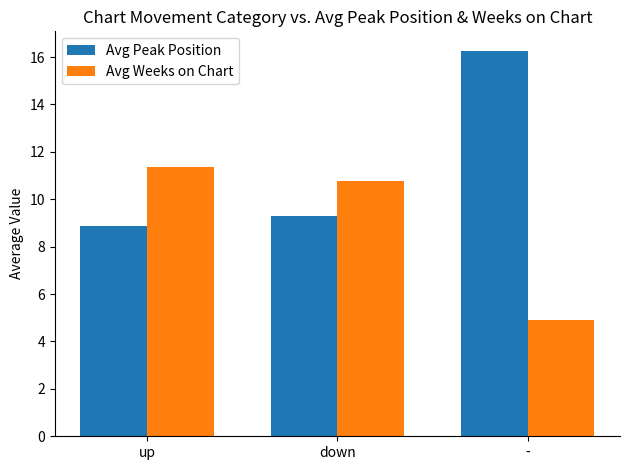

The value of Avg Peak Position at down is 9.3. True or false?

True